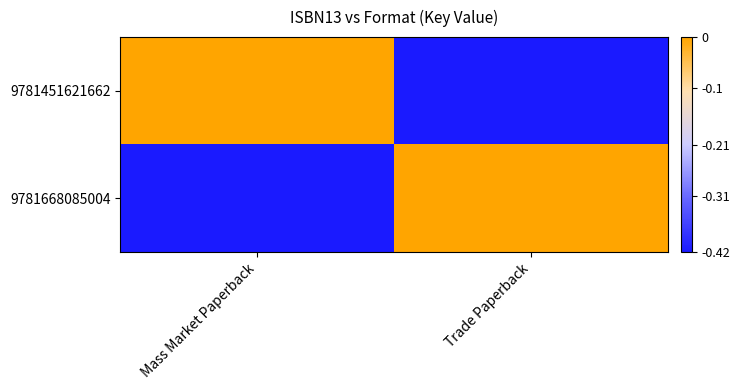

At Mass Market Paperback, list the series in order from smallest to largest.

9781668085004, 9781451621662